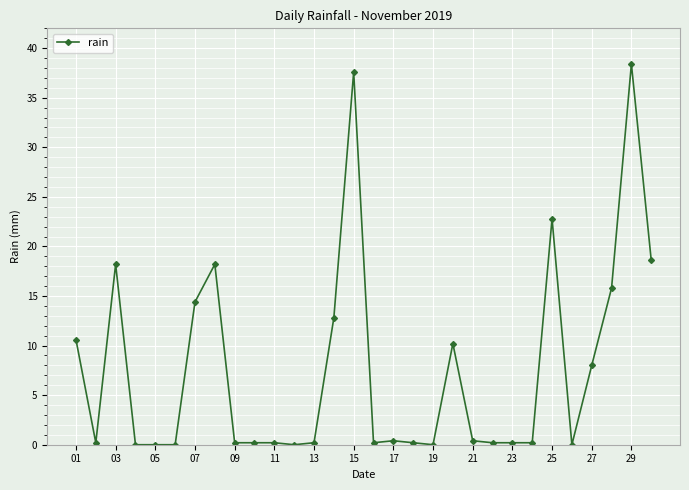

What is the difference between the maximum and minimum values?

38.4